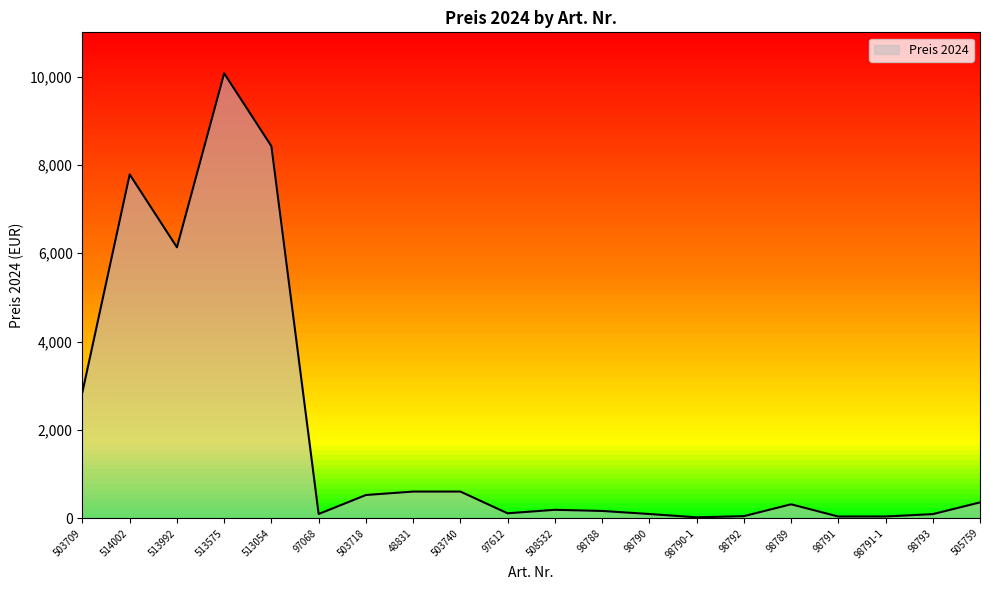

Which label corresponds to the largest value in the chart?

513575